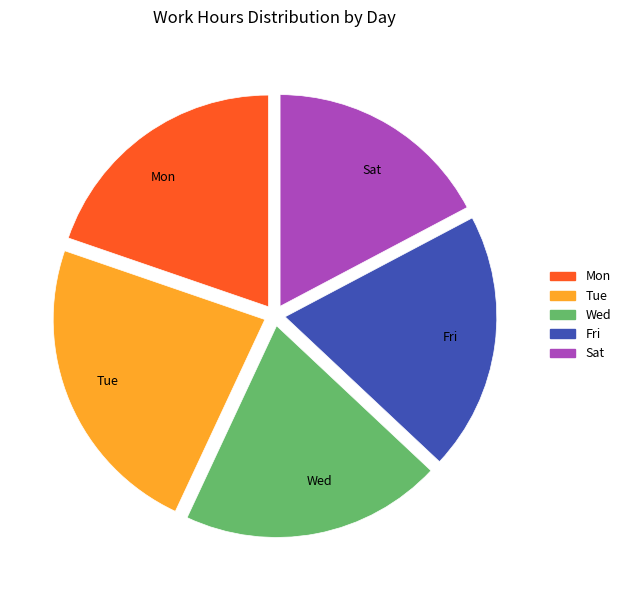

Which slice is the largest?

Tue